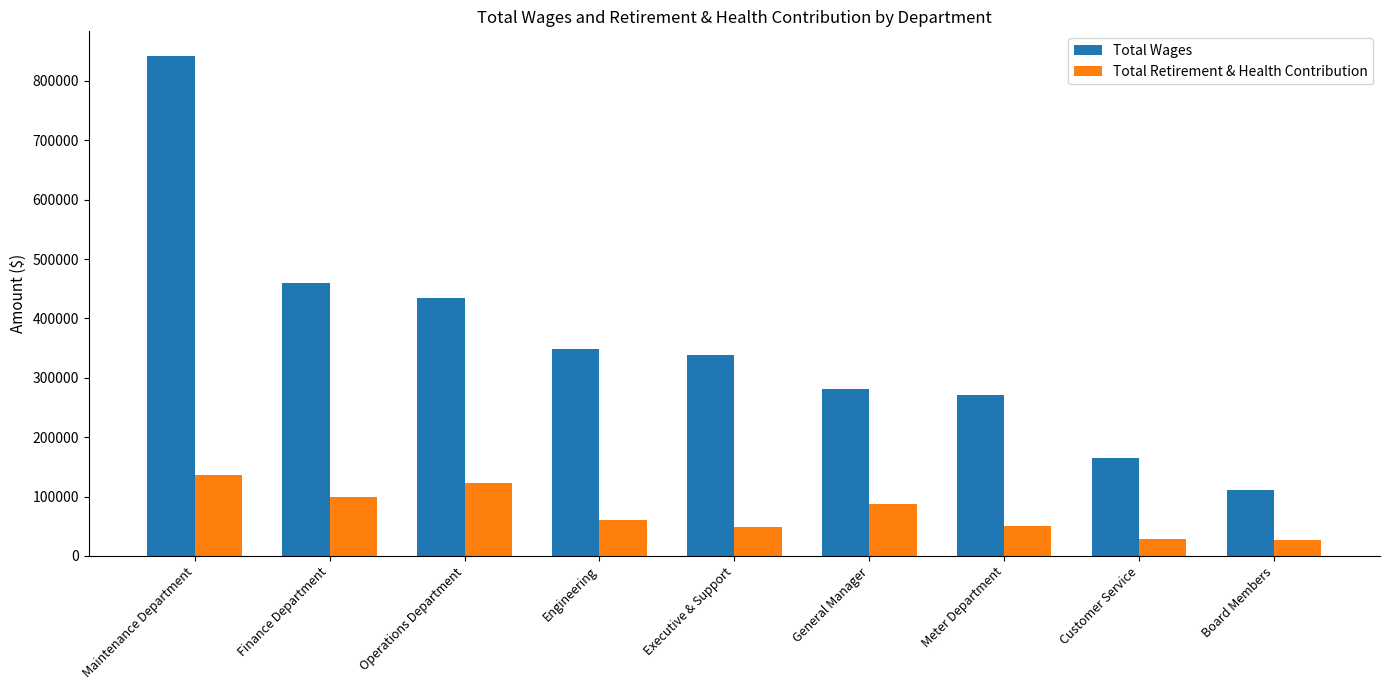

Which series has the widest spread of values?

Total Wages